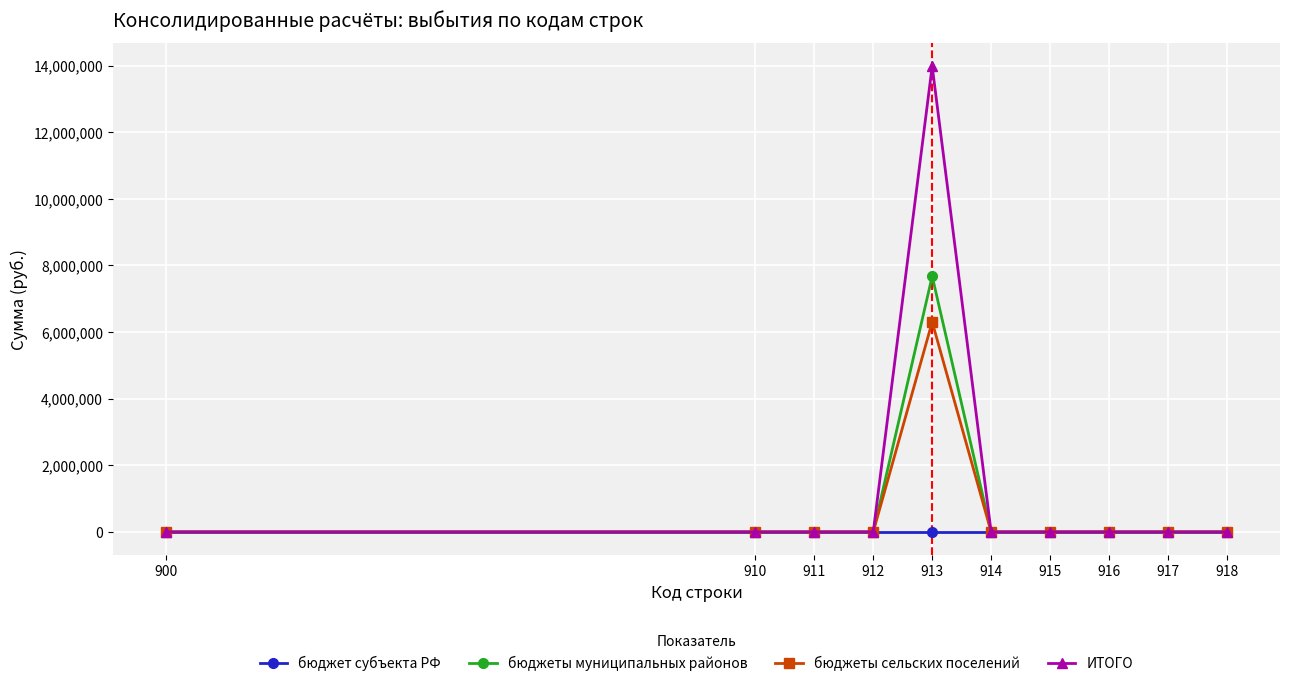

The ИТОГО series shows -8585751 at 916. True or false?

False